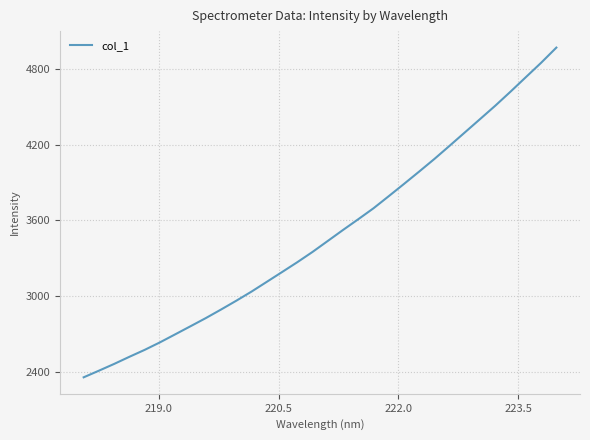

Count the number of categories in the chart.

32